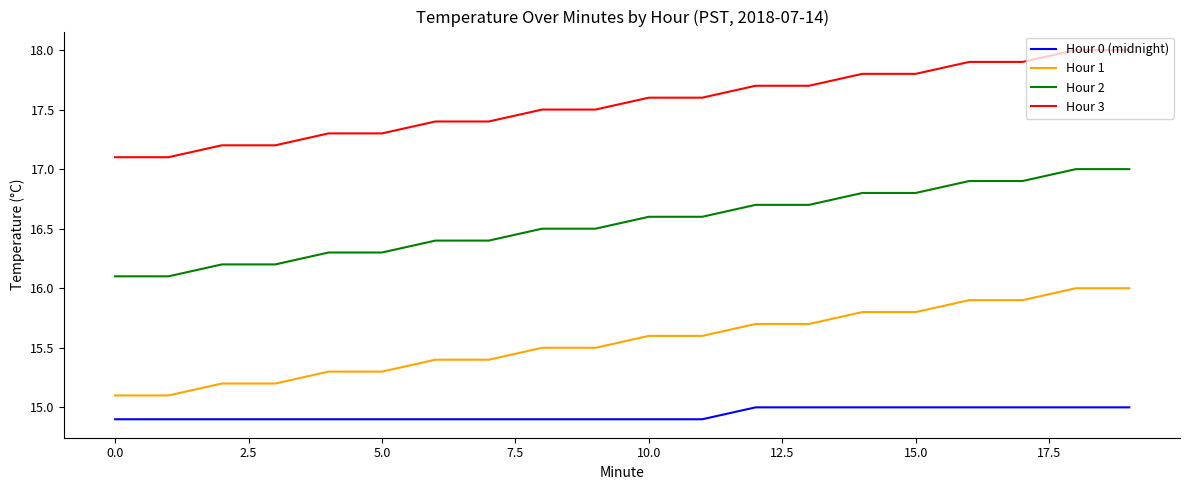

Does the chart have visible grid lines?

No